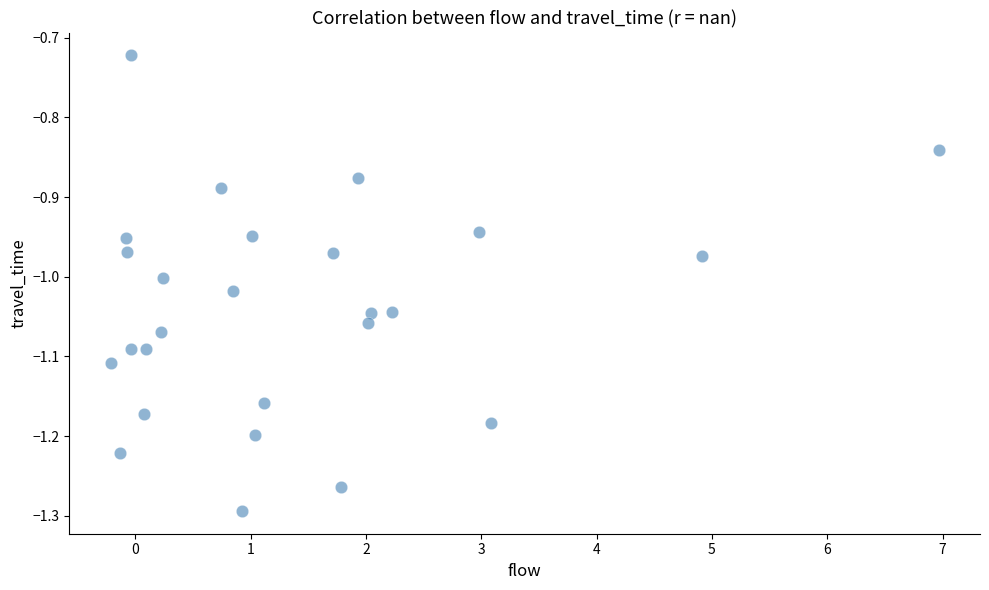

What is the range of Y values (max minus min)?

0.6